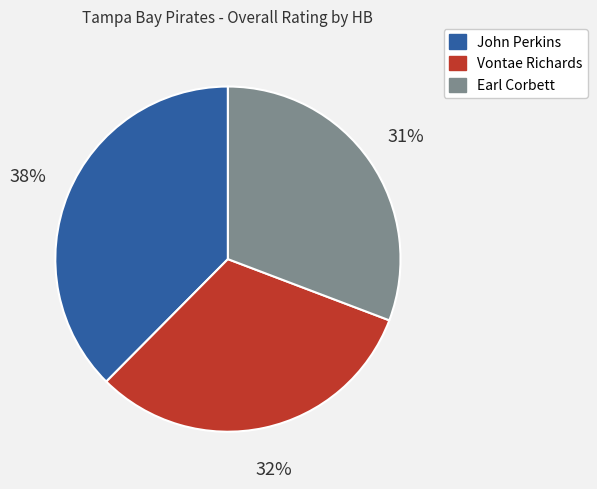

Which slice is the smallest?

Earl Corbett